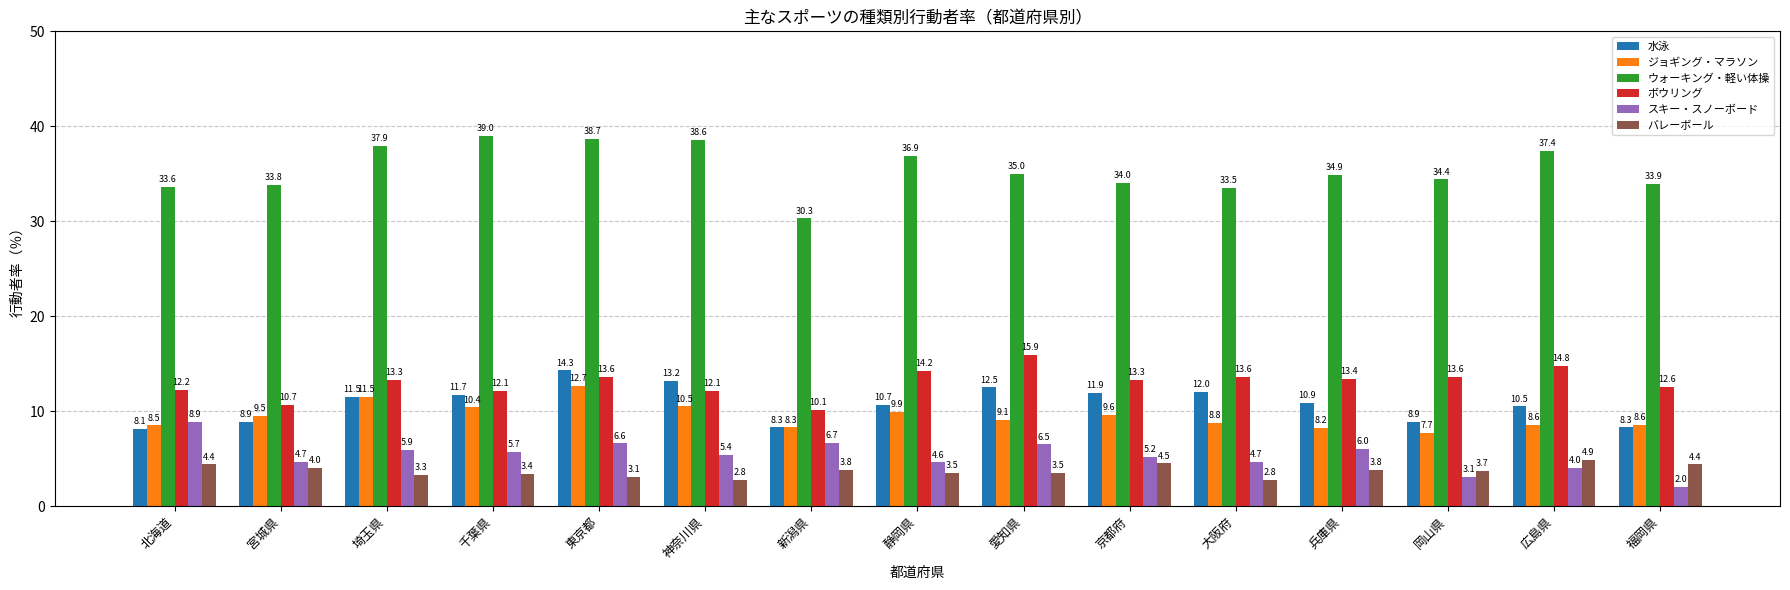

What is the average value of the ジョギング・マラソン series?

9.5